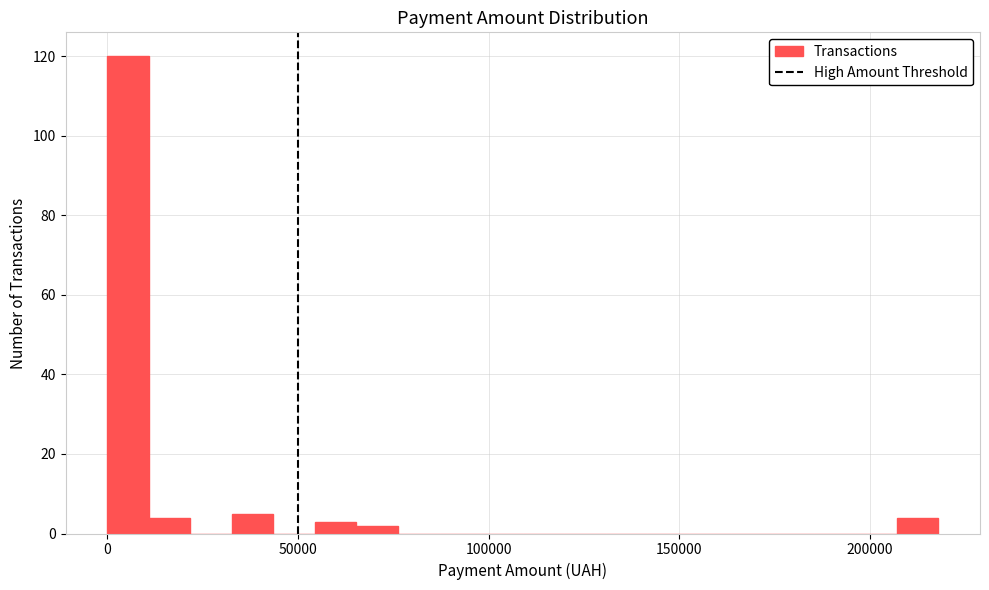

Read against the x-axis, roughly where is the centre of the tallest bar?

5000